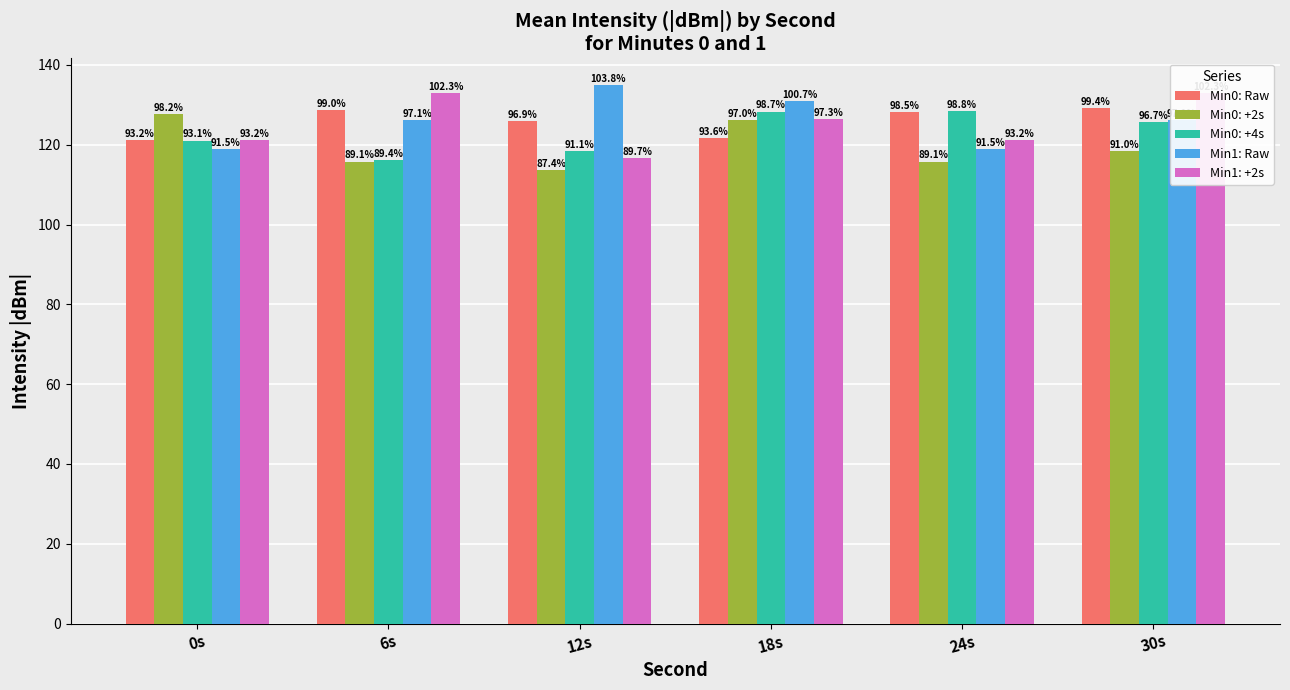

Is the value of Min0: Raw at 12s greater than the value of Min1: Raw at 6s?

No